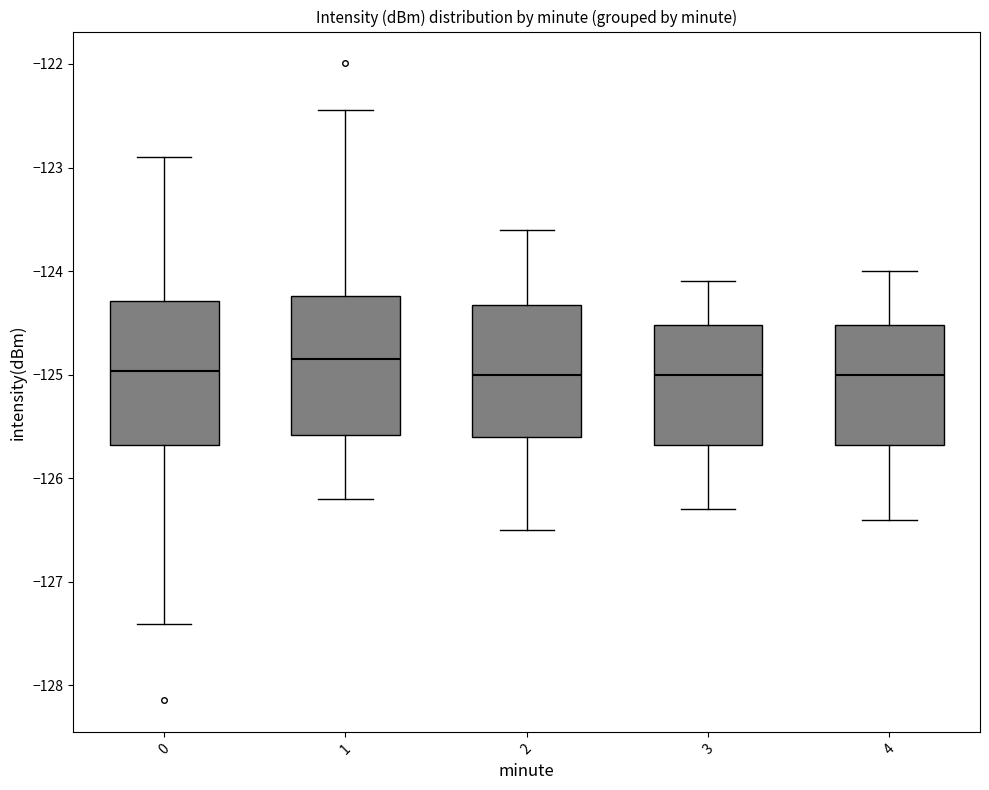

Which box has the highest median line?

1